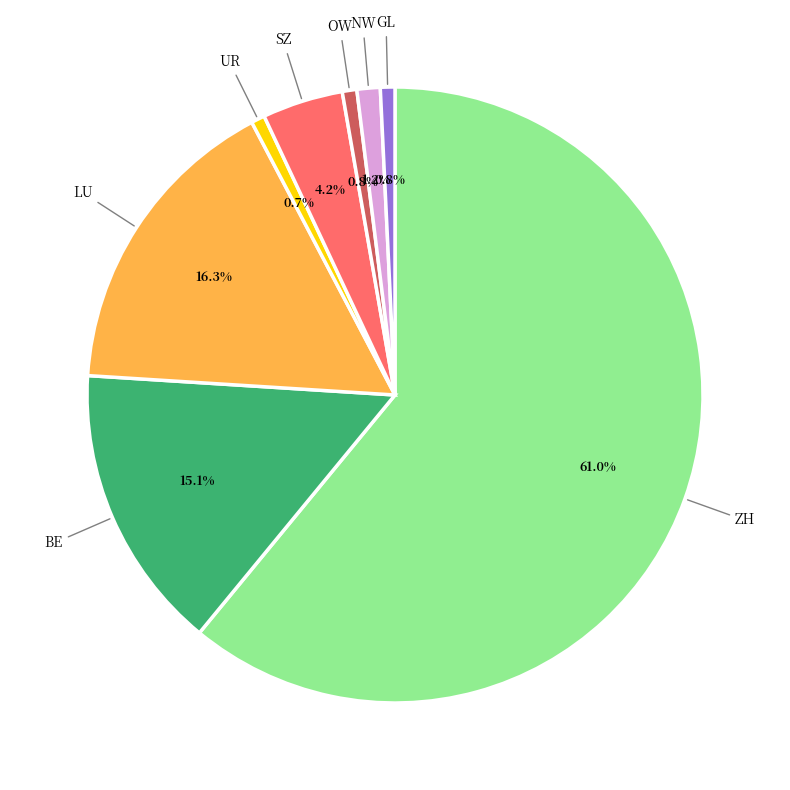

Which slice is the largest?

ZH